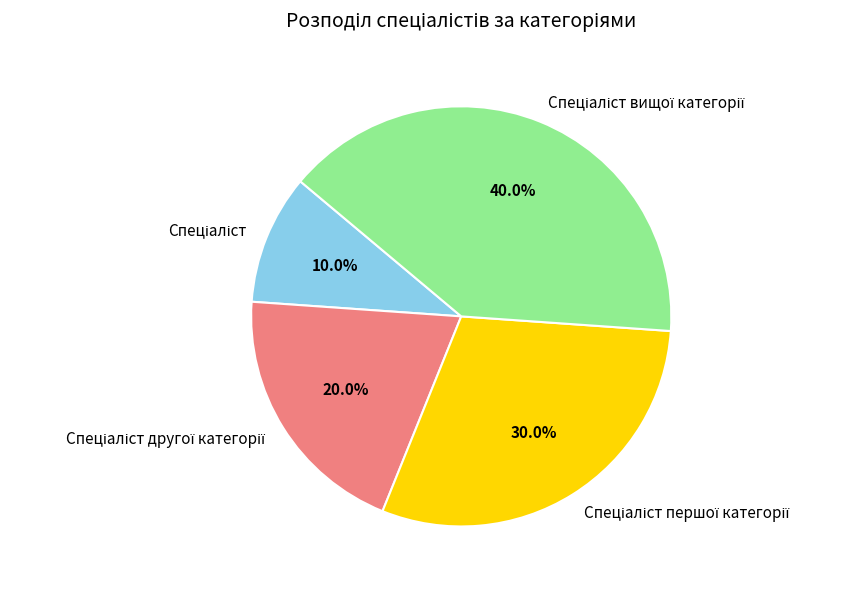

How many slices are in this pie chart?

4